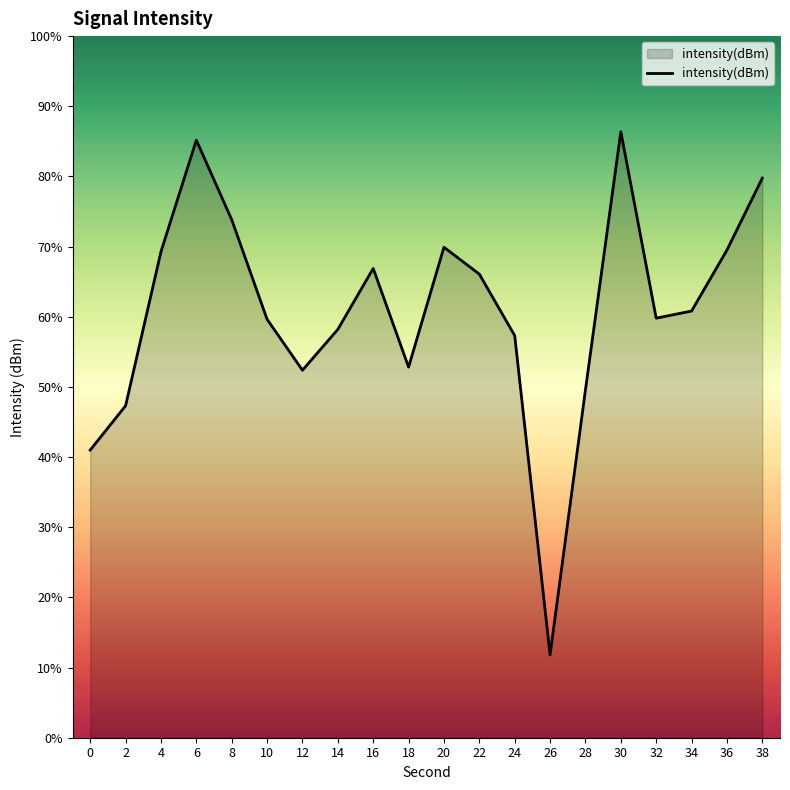

How many interior local peaks (higher than both neighbors) does the data have?

4